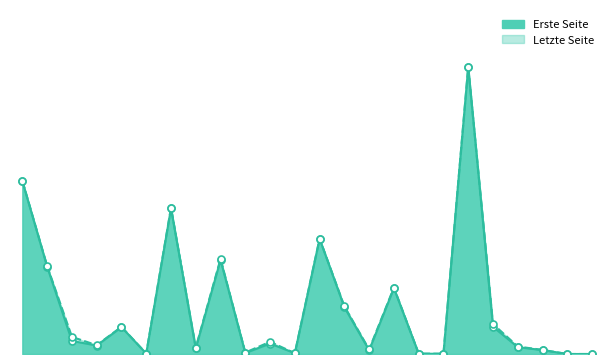

At how many categories does at least one series exceed 1402?

1